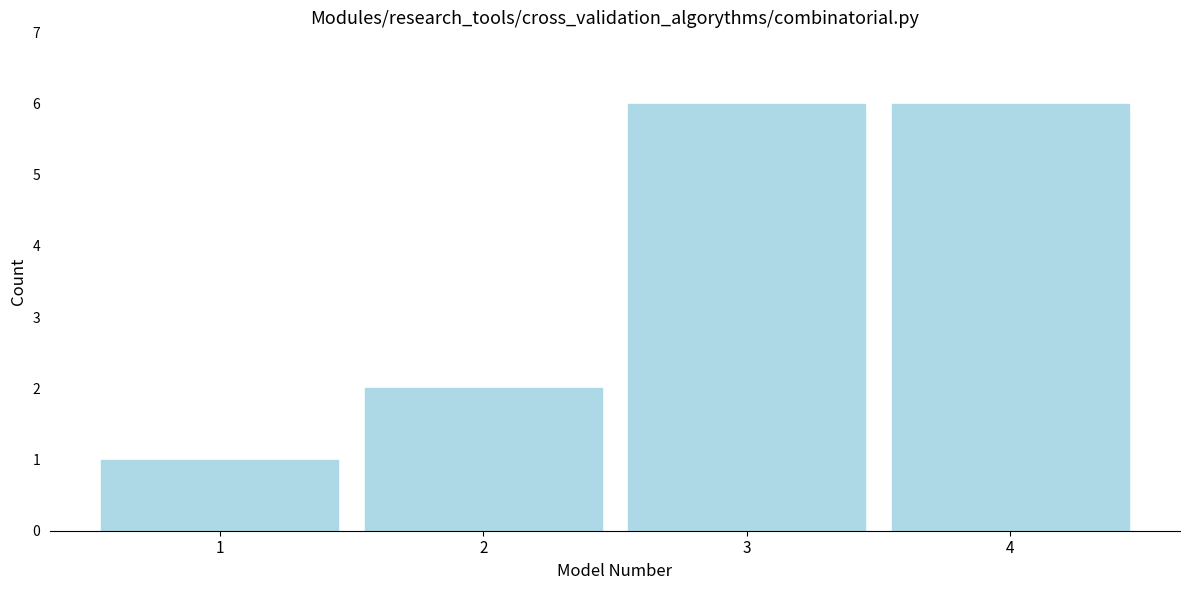

Reading left to right, transcribe this chart: for each bar, give the range it covers on the x-axis and its height. The values are not printed on the chart, so give them approximately, as read against the axis.

0.5 to 1.5: 1
1.5 to 2.5: 2
2.5 to 3.5: 6
3.5 to 4.5: 6